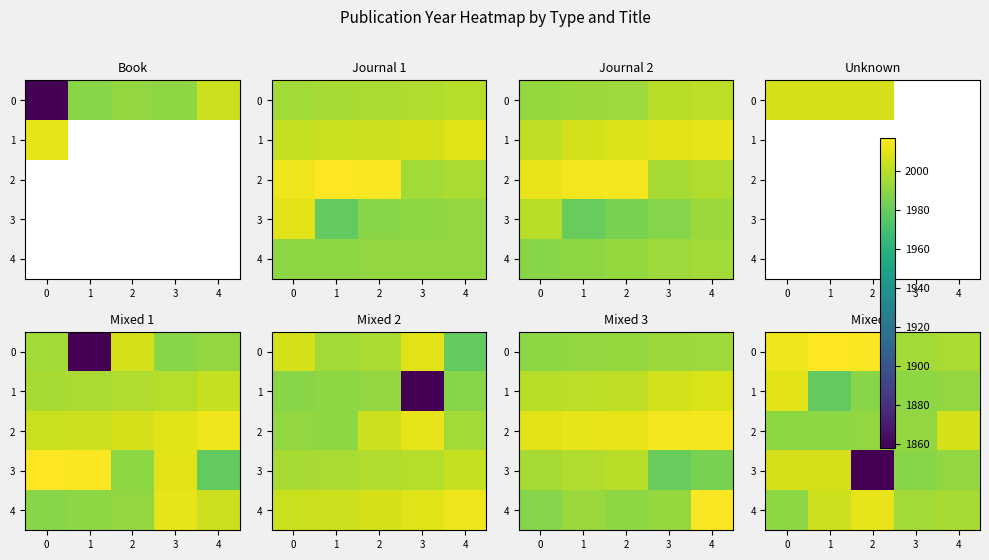

True or false: 1 has a value of 1989 at 2.

True